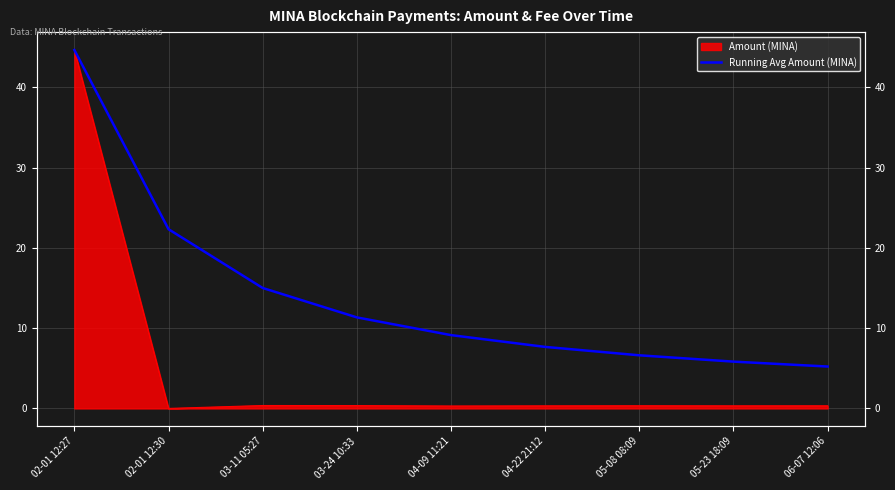

Rank the categories by value from highest to lowest.

02-01 12:27, 02-01 12:30, 03-11 05:27, 03-24 10:33, 04-09 11:21, 04-22 21:12, 05-08 08:09, 05-23 18:09, 06-07 12:06